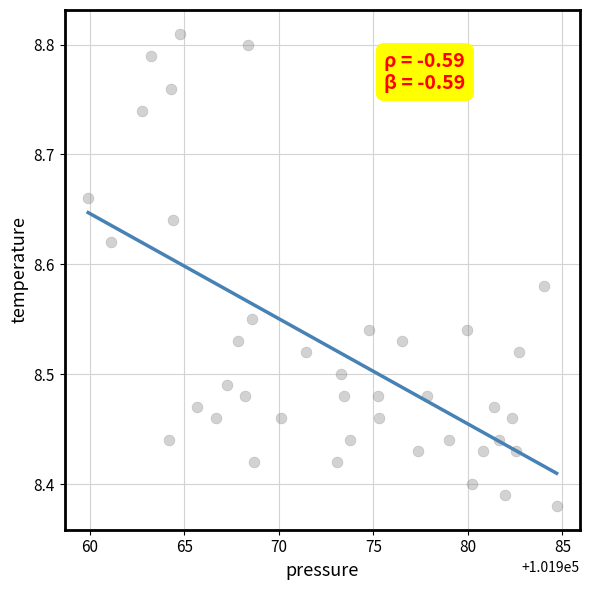

What is the range of X values (max minus min)?

24.8